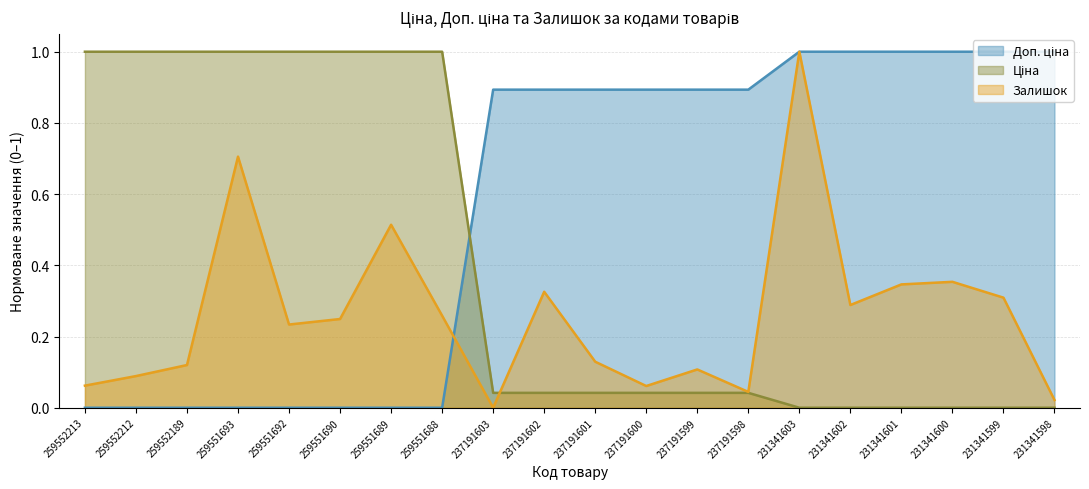

True or false: Залишок has a value of 0.6 at 231341600.

False